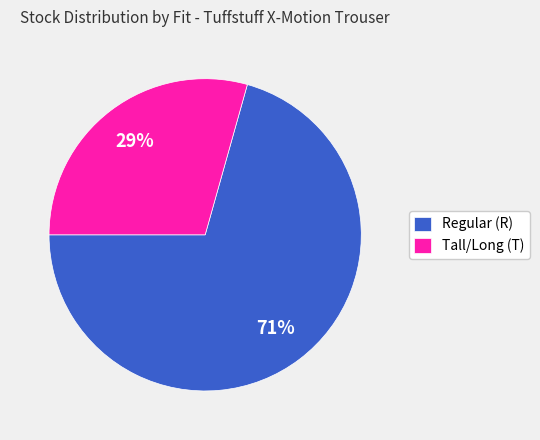

How many segments does this pie chart have?

2